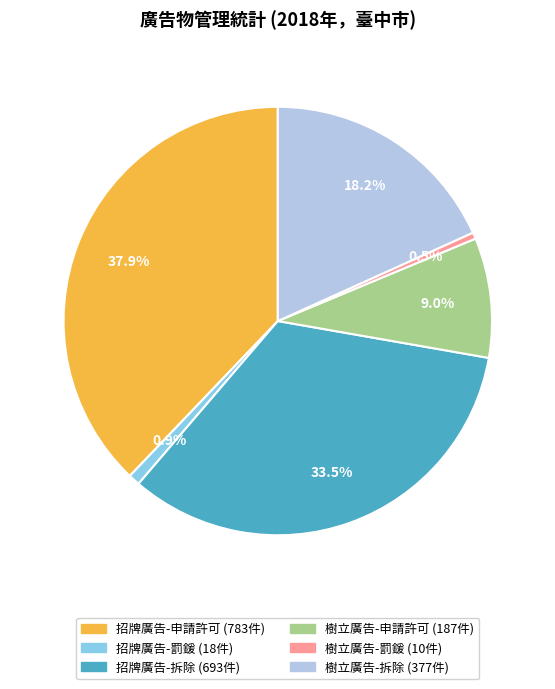

Is there any slice that represents more than half of the pie?

No